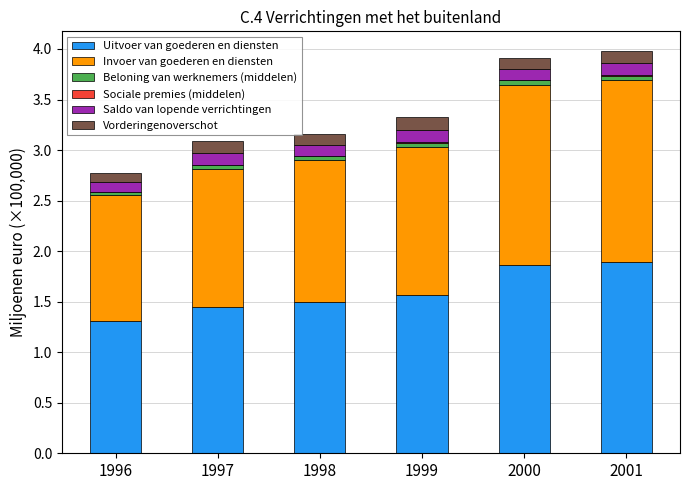

How many series are shown in this chart?

6